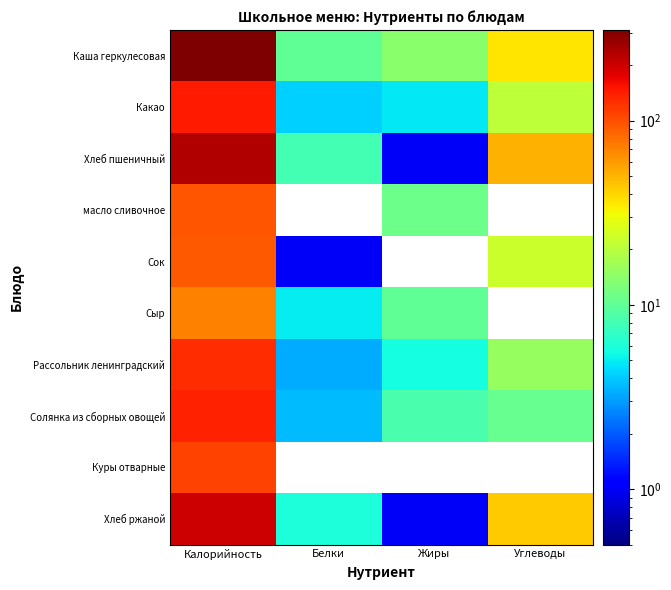

What is the spread (max minus min) of values at Калорийность?

238.0